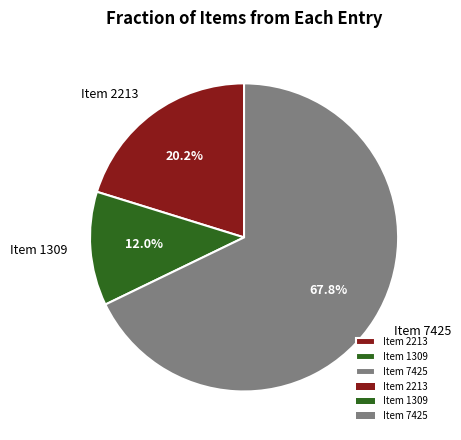

Rank the categories by value from lowest to highest.

Item 1309, Item 2213, Item 7425